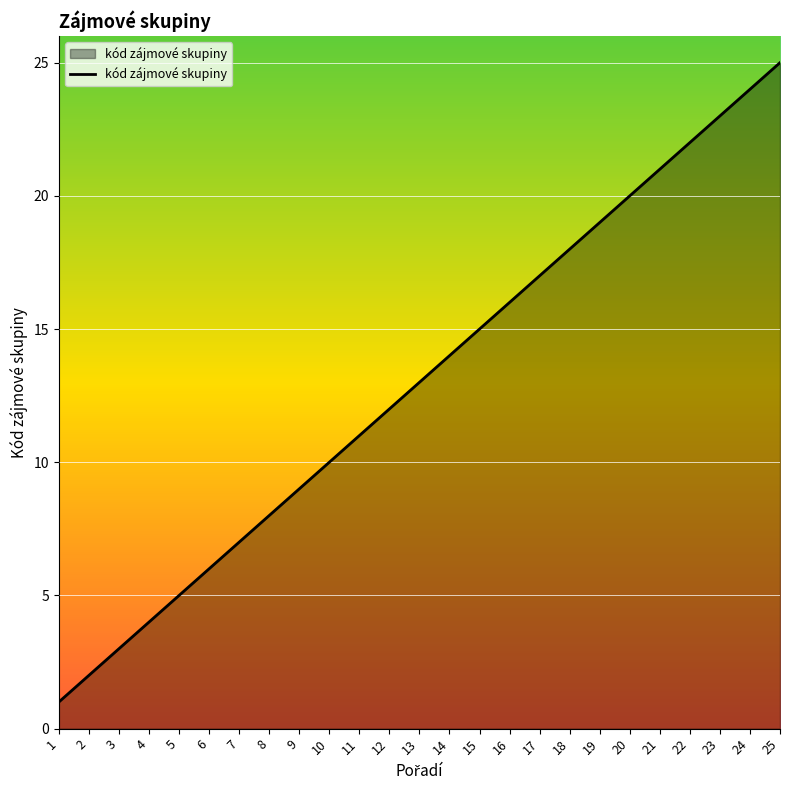

What is the sum of the values at 24 and 3?

27